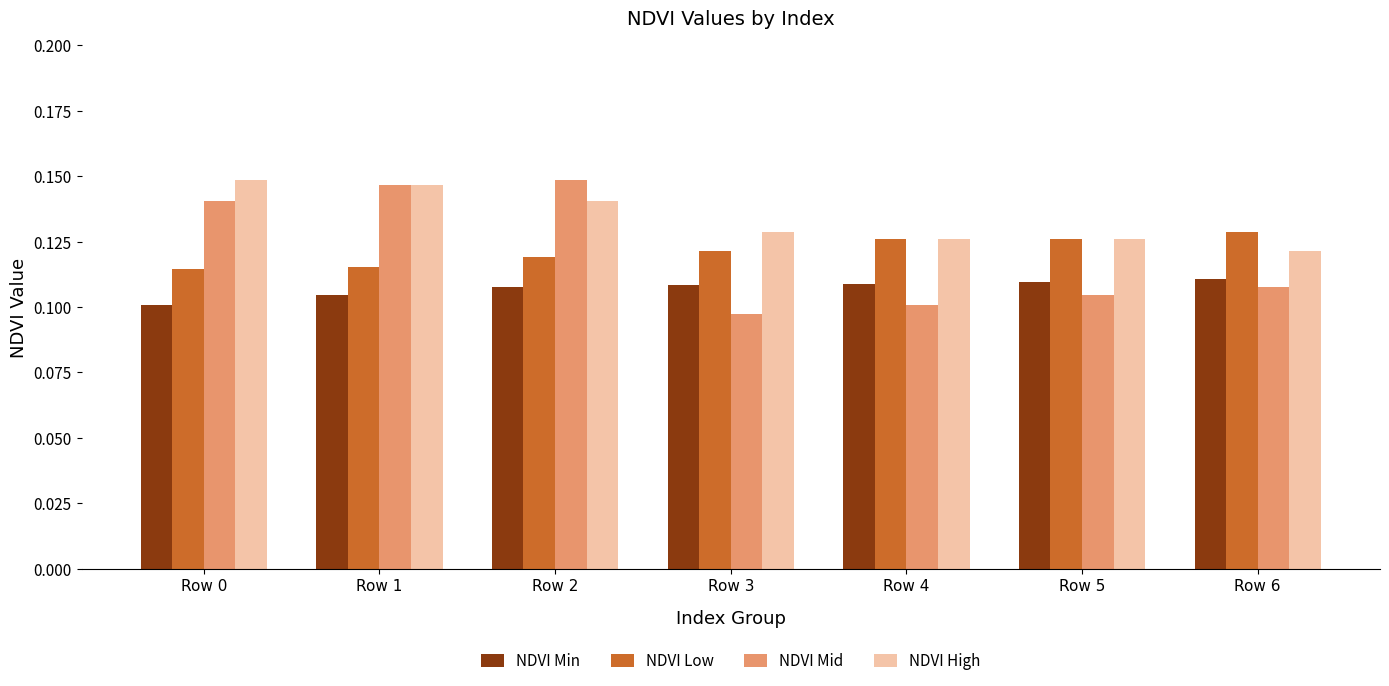

What is the total value across all series at Row 3?

0.5